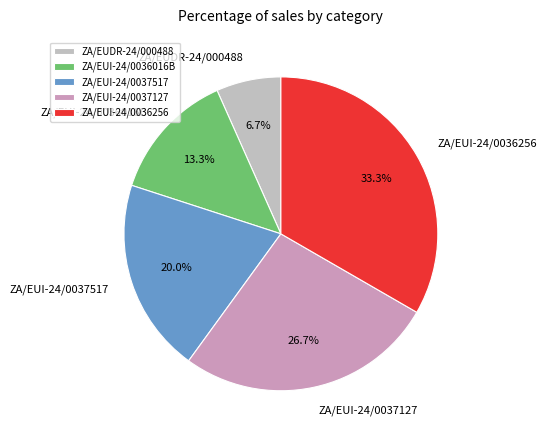

Is there any slice that represents more than half of the pie?

No